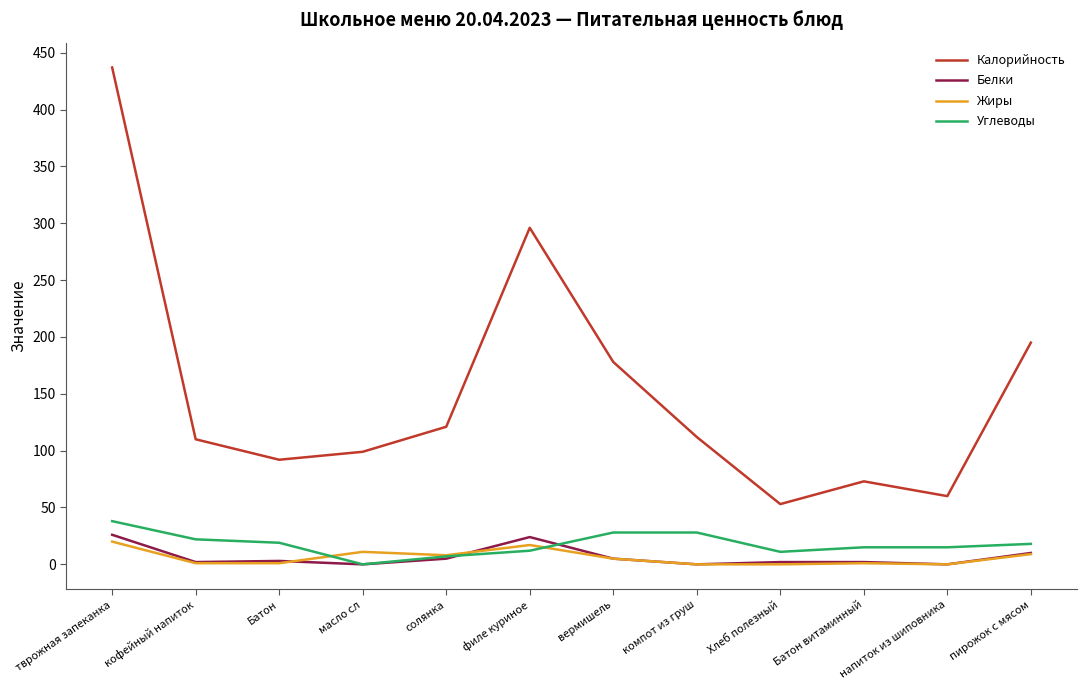

Is it true that Жиры equals 0 at Хлеб полезный?

True